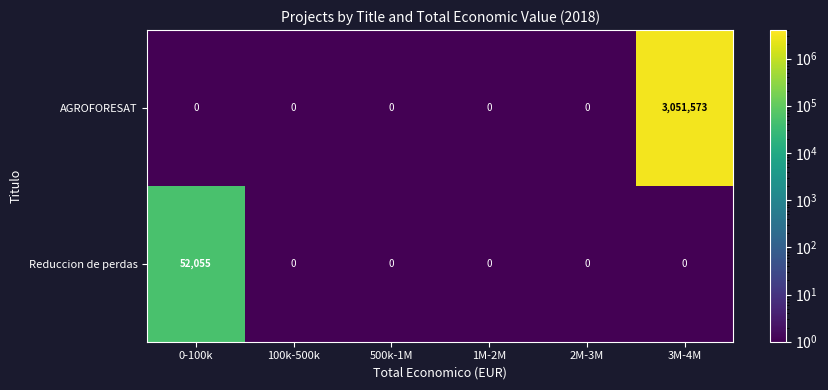

What is the difference between the maximum and minimum values in the AGROFORESAT series?

3051573